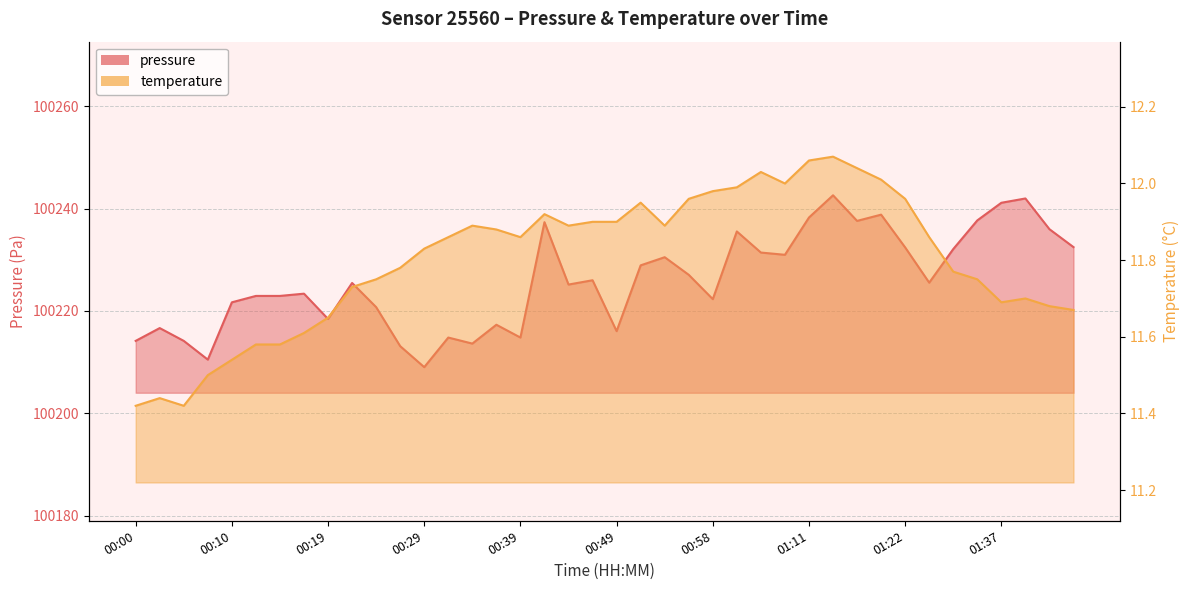

What is the highest value of the temperature series?

12.1